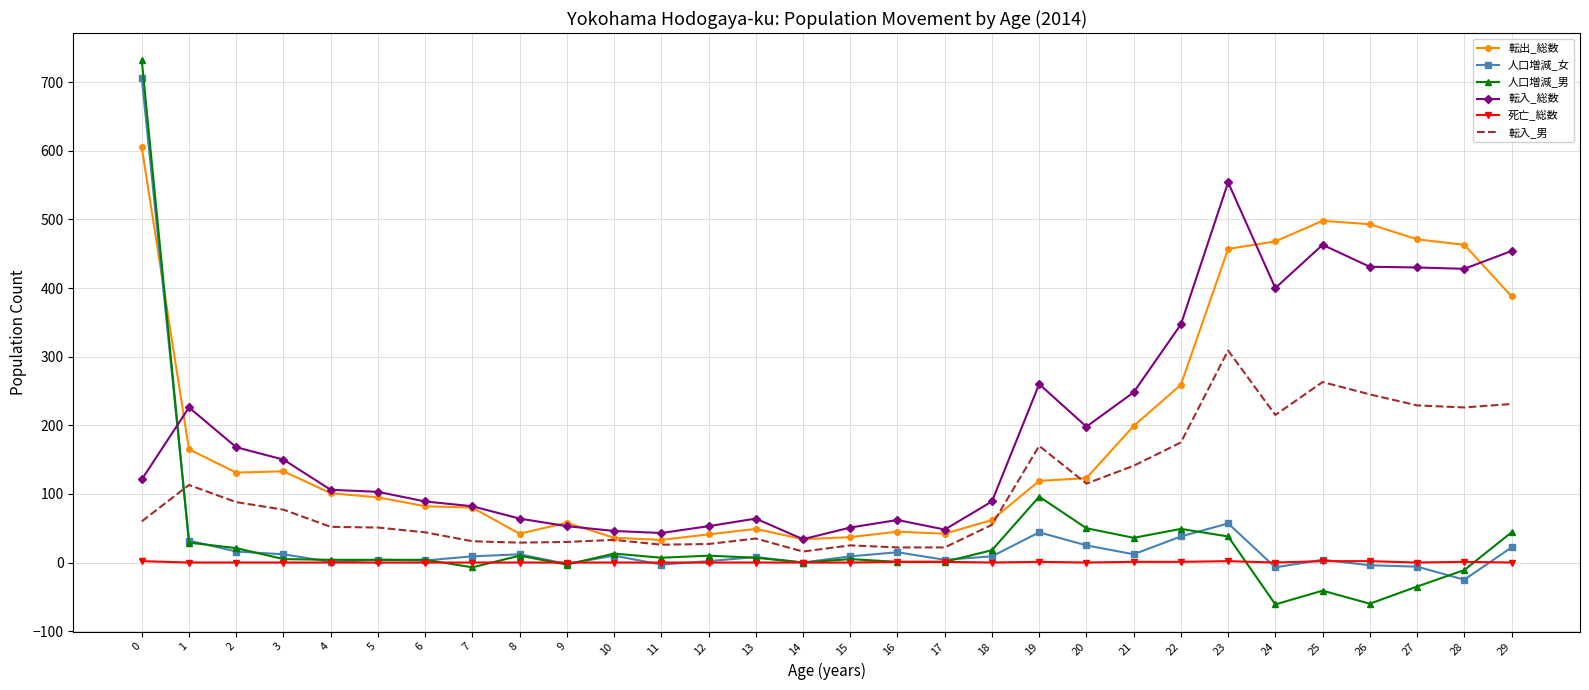

Which series changed the most between 0 and 16?

人口増減_男